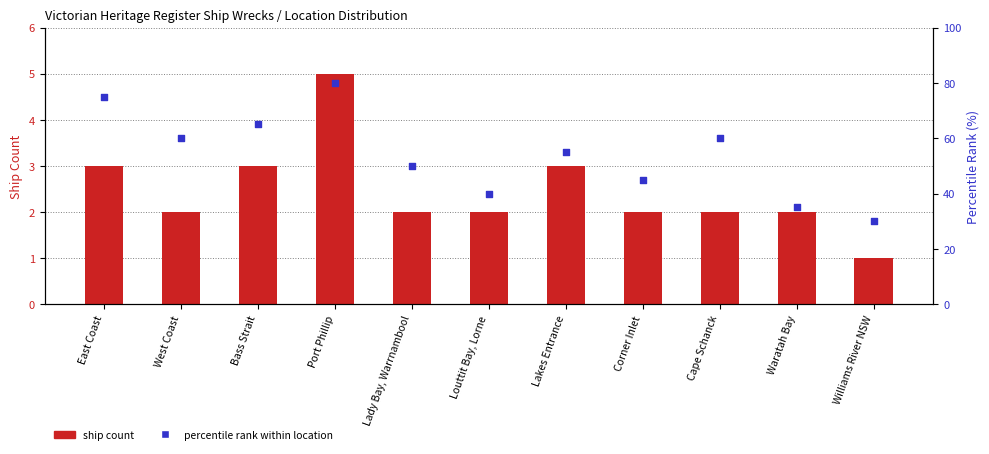

What are all the series names shown in the legend?

ship count, percentile rank within location